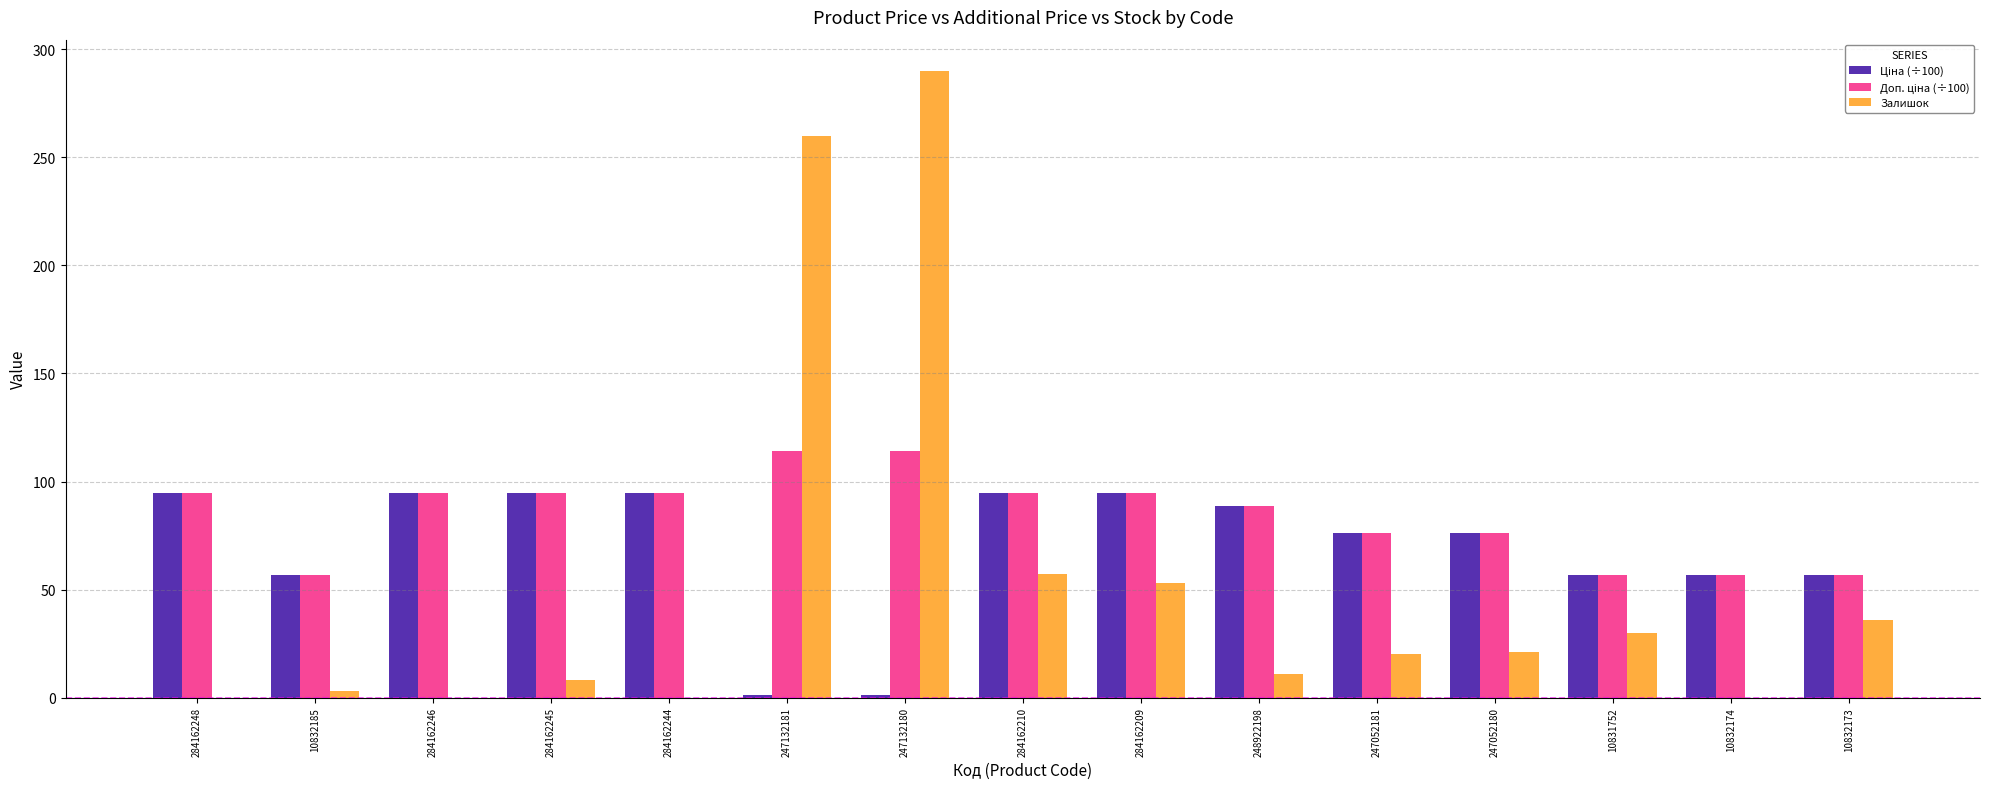

Where is Залишок nearest to the value 145?

284162210